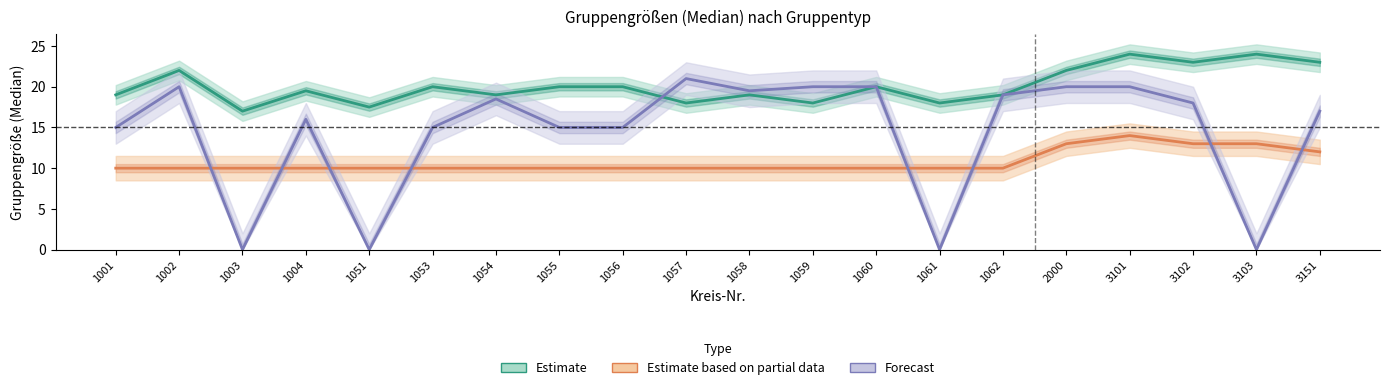

Which series changed the most between 1051 and 3151?

Forecast (Hortgruppe)